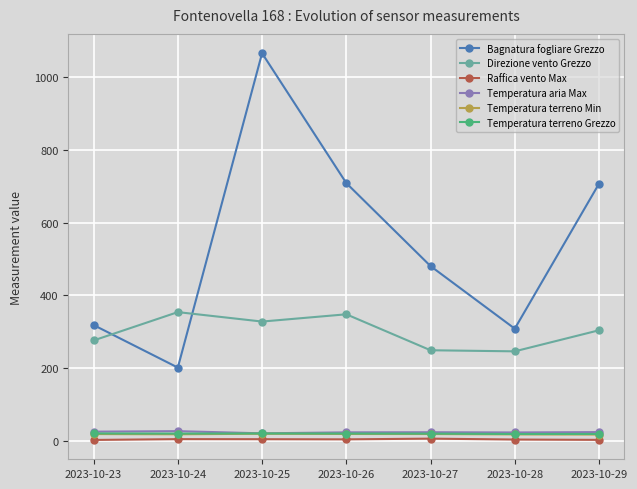

How many Temperatura terreno Min values are between 17 and 18?

3